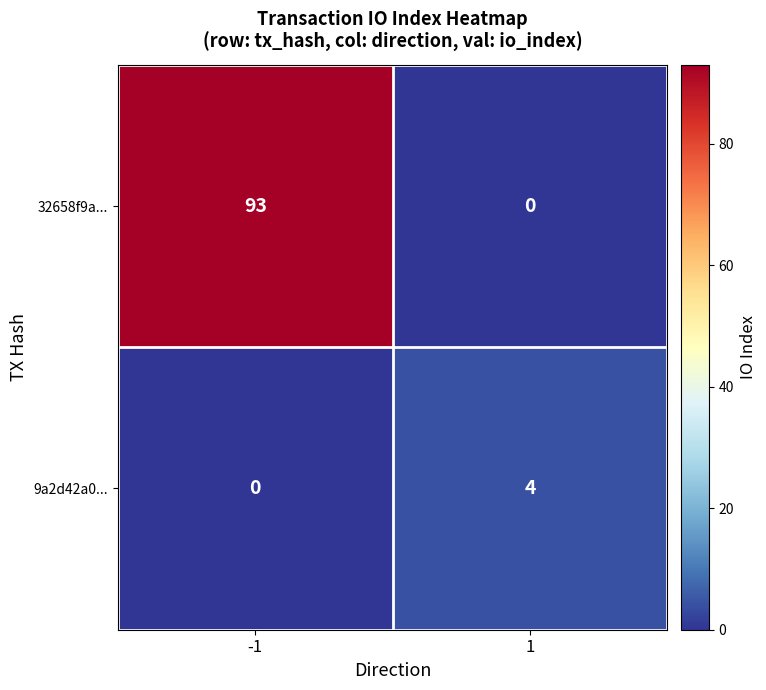

Reading left to right, transcribe all the data shown in this chart.

32658f9a...: -1=93	1=0
9a2d42a0...: -1=0	1=4